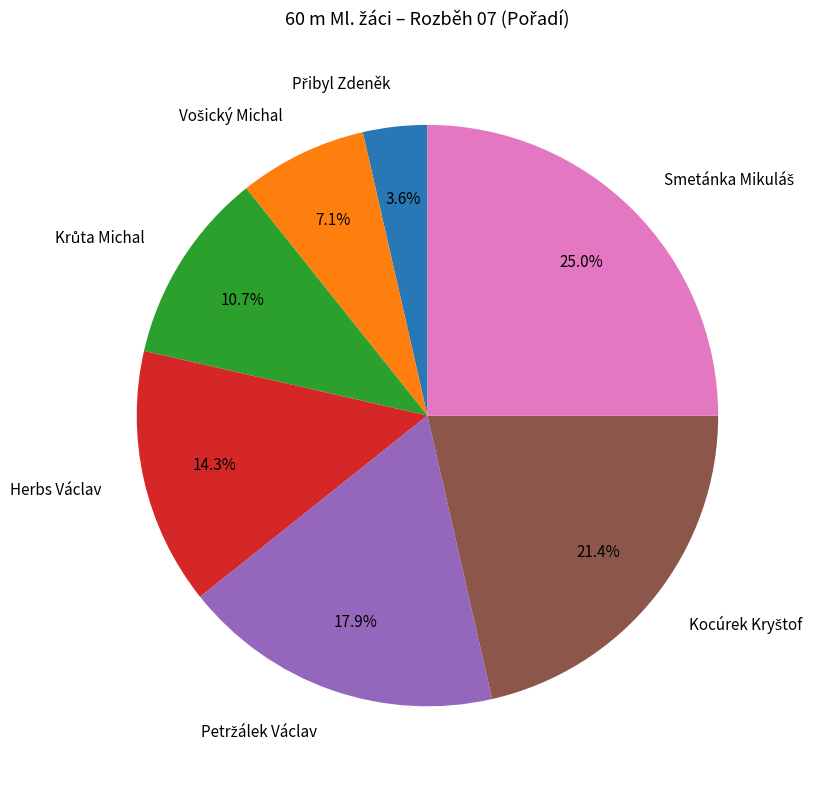

Does any single category account for the majority?

No